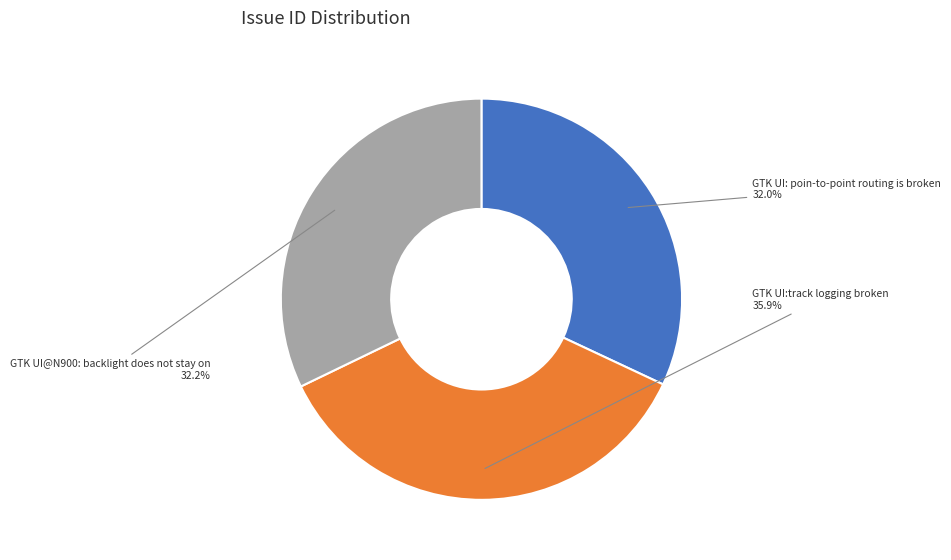

Is GTK UI: poin-to-point routing is broken the majority of the pie?

No